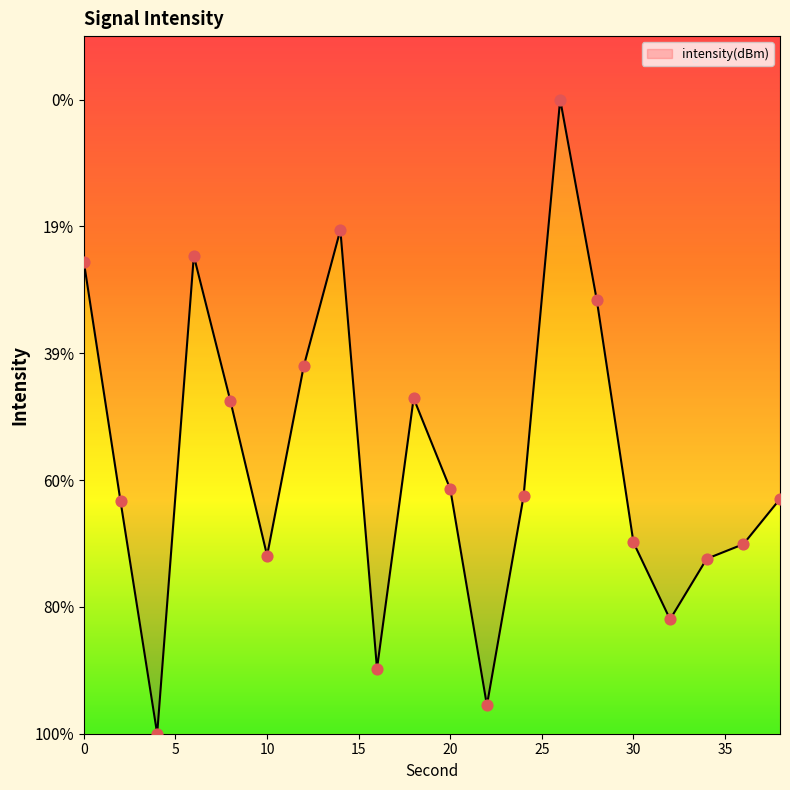

What is the change in value from 2 to 10?

-0.1